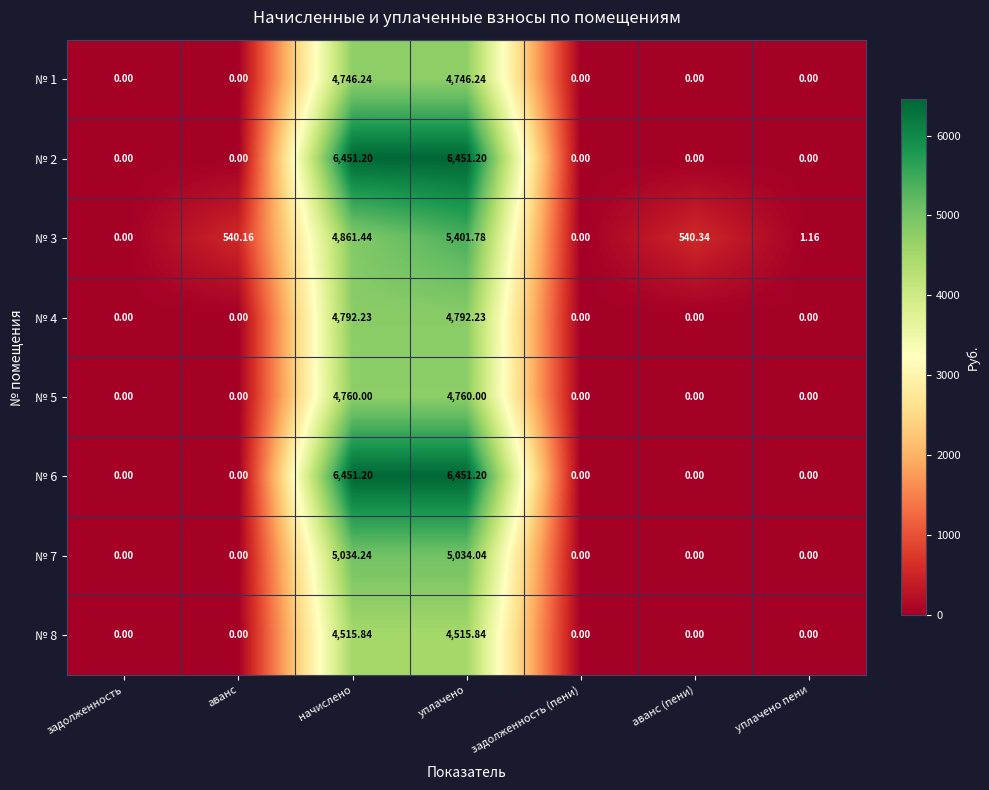

Which category has the highest value in the № 7 series?

начислено